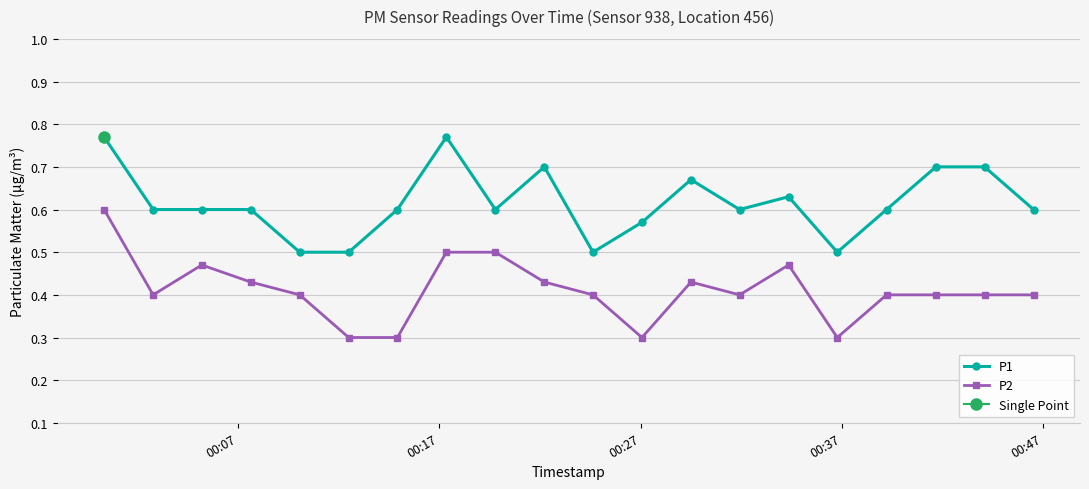

Count the P1 values in the range 0 to 1.

20